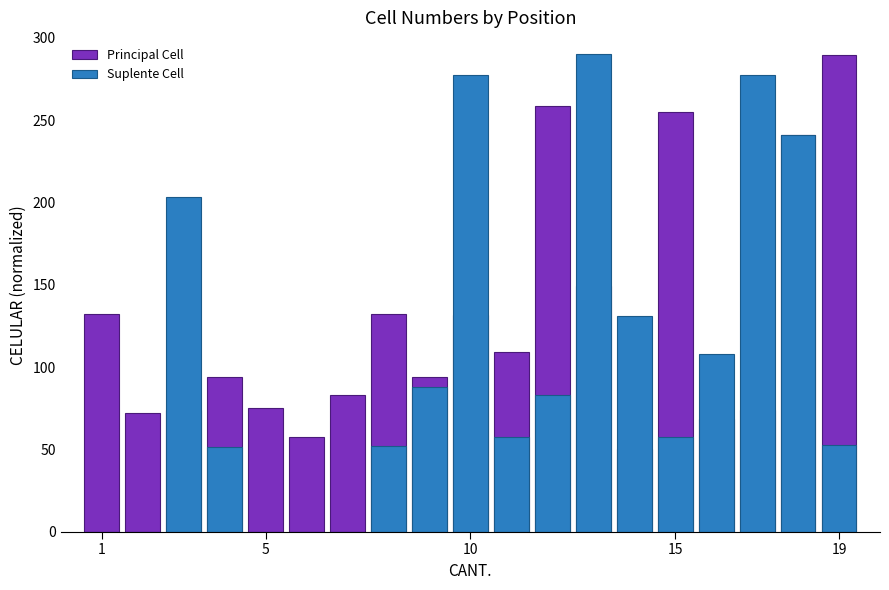

Which has a higher value, 15 or 10?

15